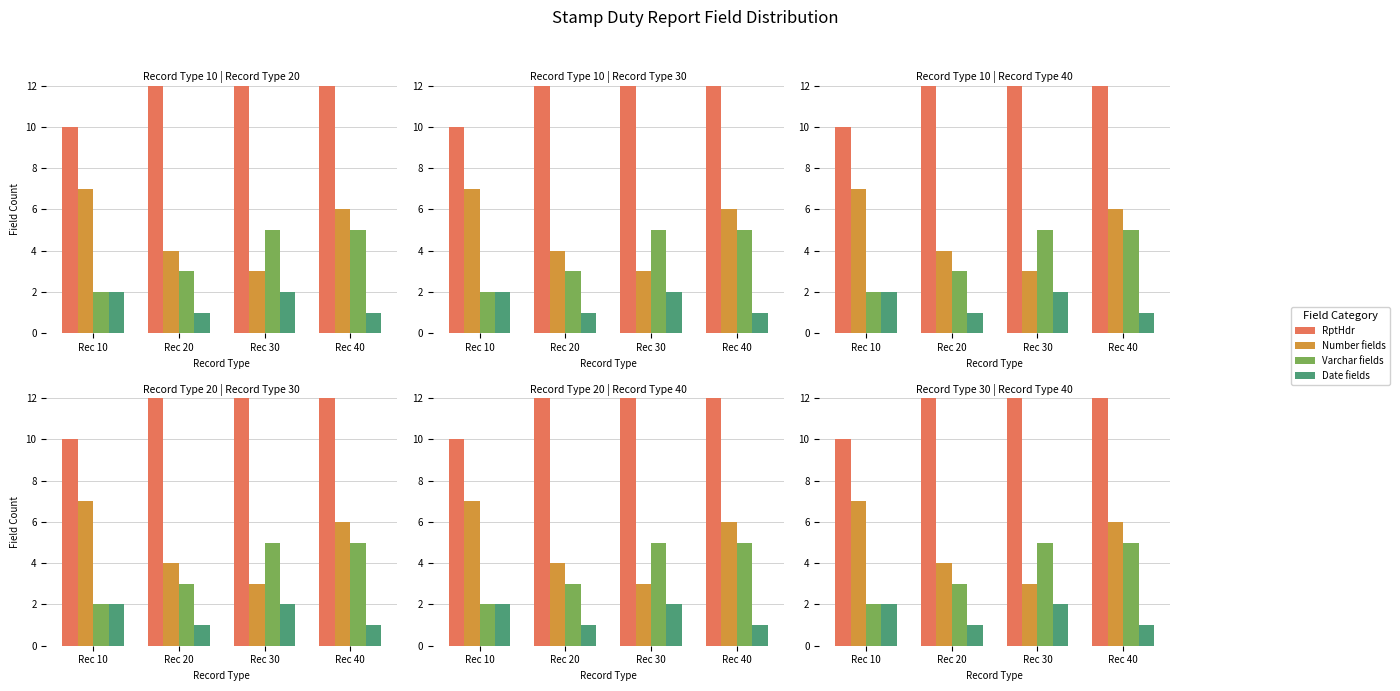

At which category is the sum across all series the highest?

Rec 40